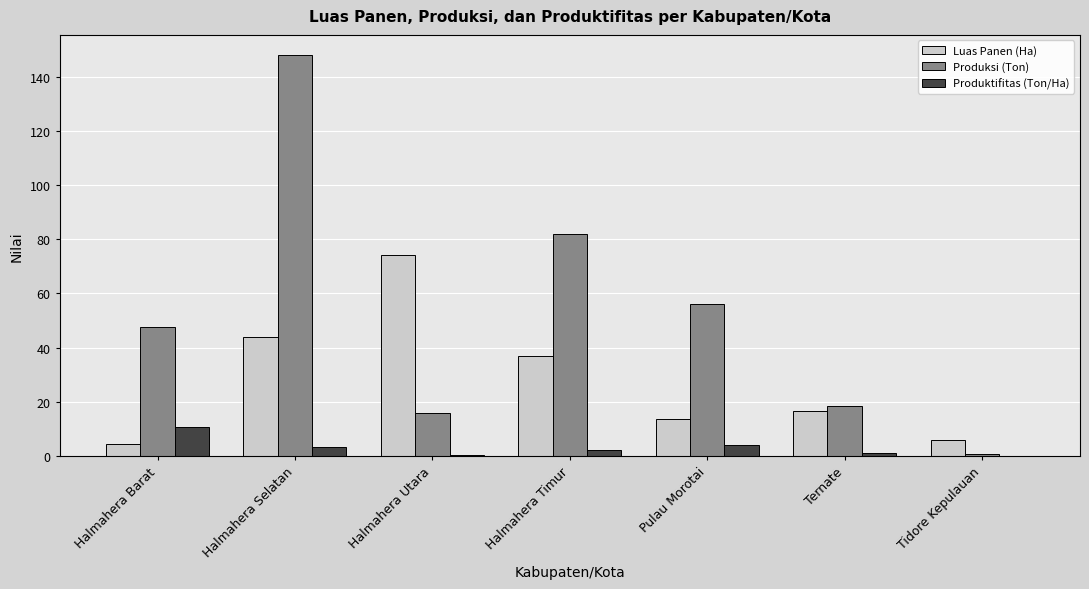

The value of Produksi (Ton) at Halmahera Barat is 11.6. True or false?

False